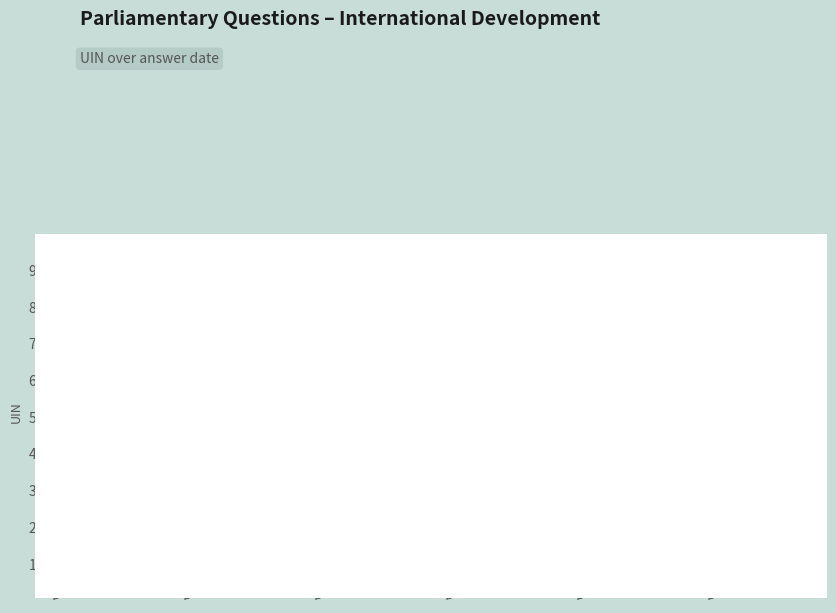

What position from the right is 2015-02-12?

6